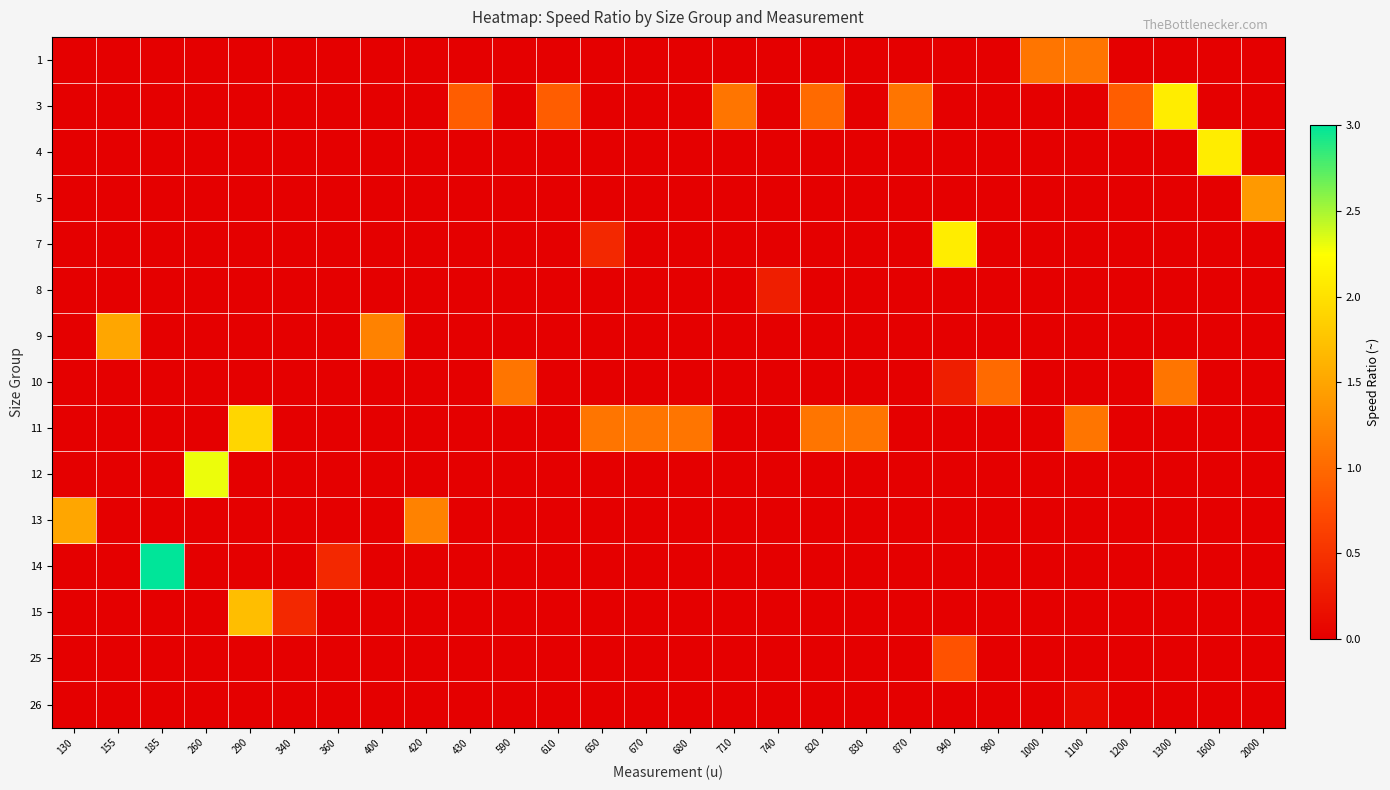

Rank the series by their maximum value, from highest to lowest.

14, 12, 3, 4, 7, 11, 15, 9, 13, 5, 1, 10, 25, 8, 26